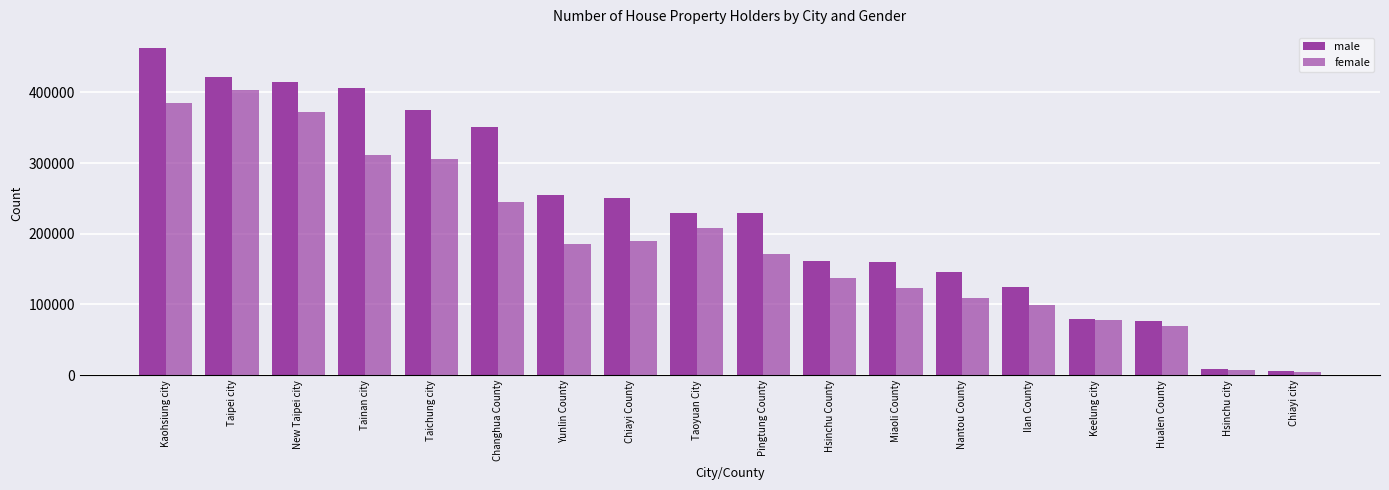

At how many categories does at least one series exceed 458484?

1